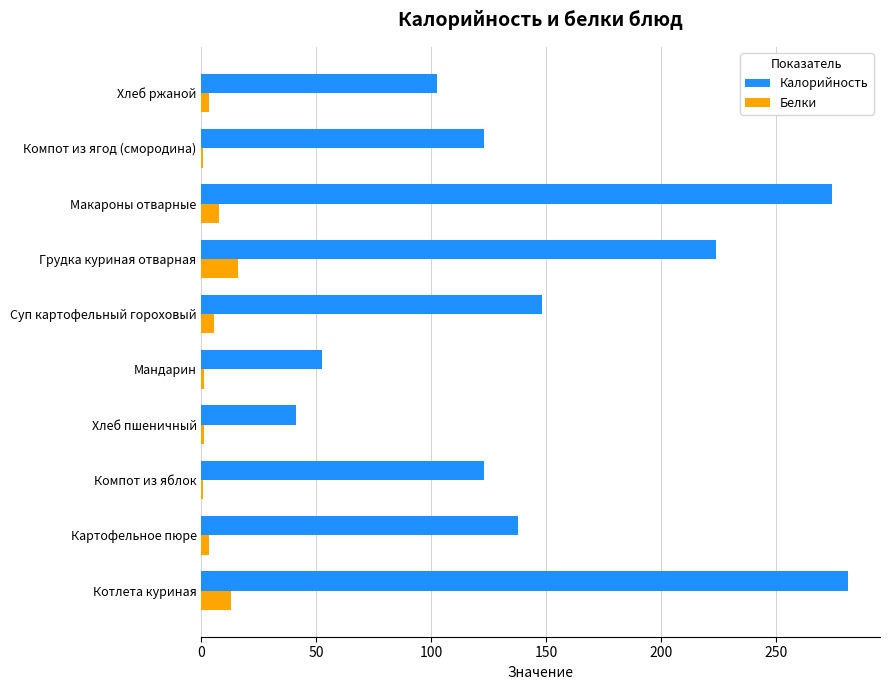

What is the highest value of the Калорийность series?

281.0